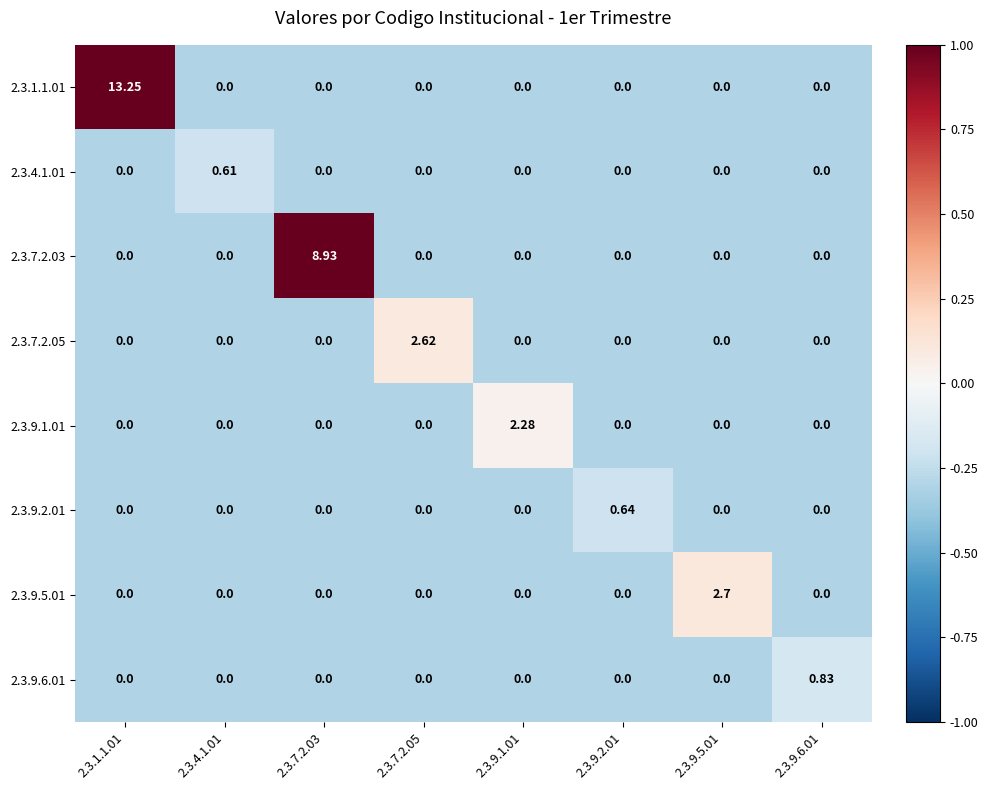

Is the value of 2.3.9.2.01 at 2.3.4.1.01 greater than the value of 2.3.4.1.01 at 2.3.4.1.01?

No